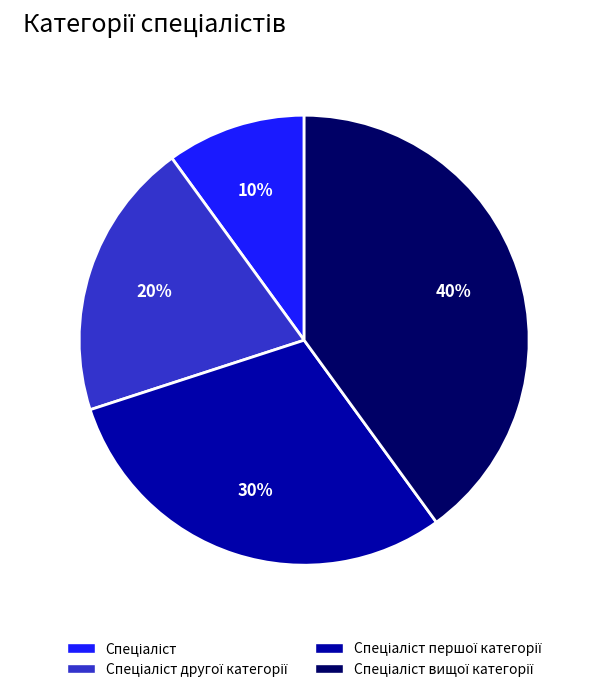

Is there any slice that represents more than half of the pie?

No